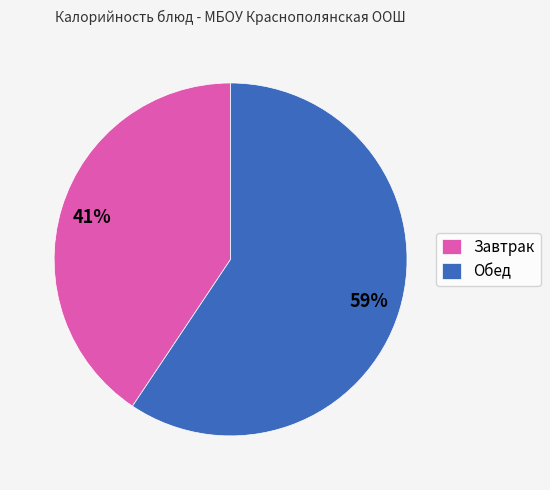

Which slice is the largest?

Обед